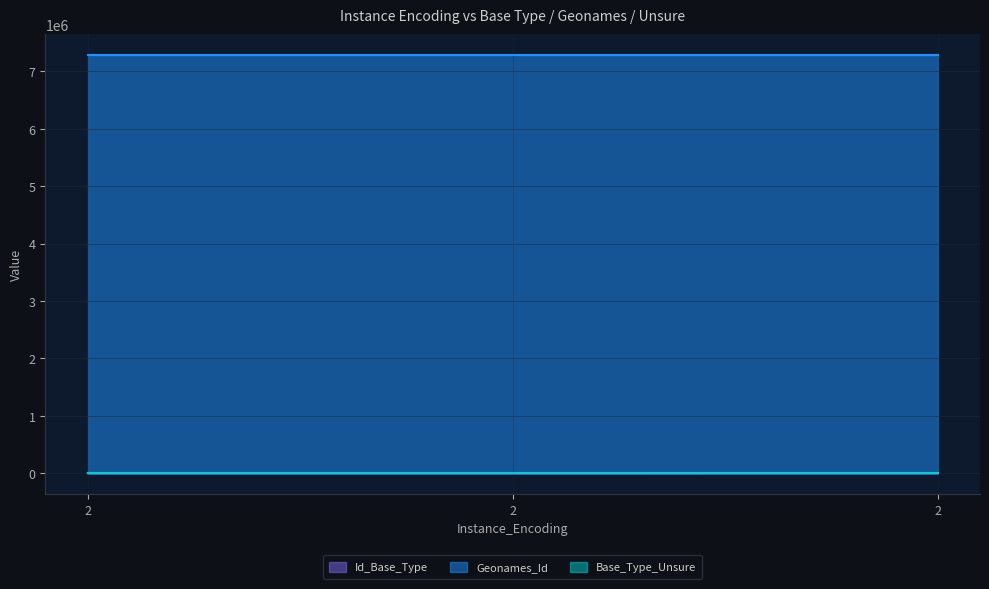

At 2, list the series in order from largest to smallest.

Geonames_Id, Id_Base_Type, Base_Type_Unsure